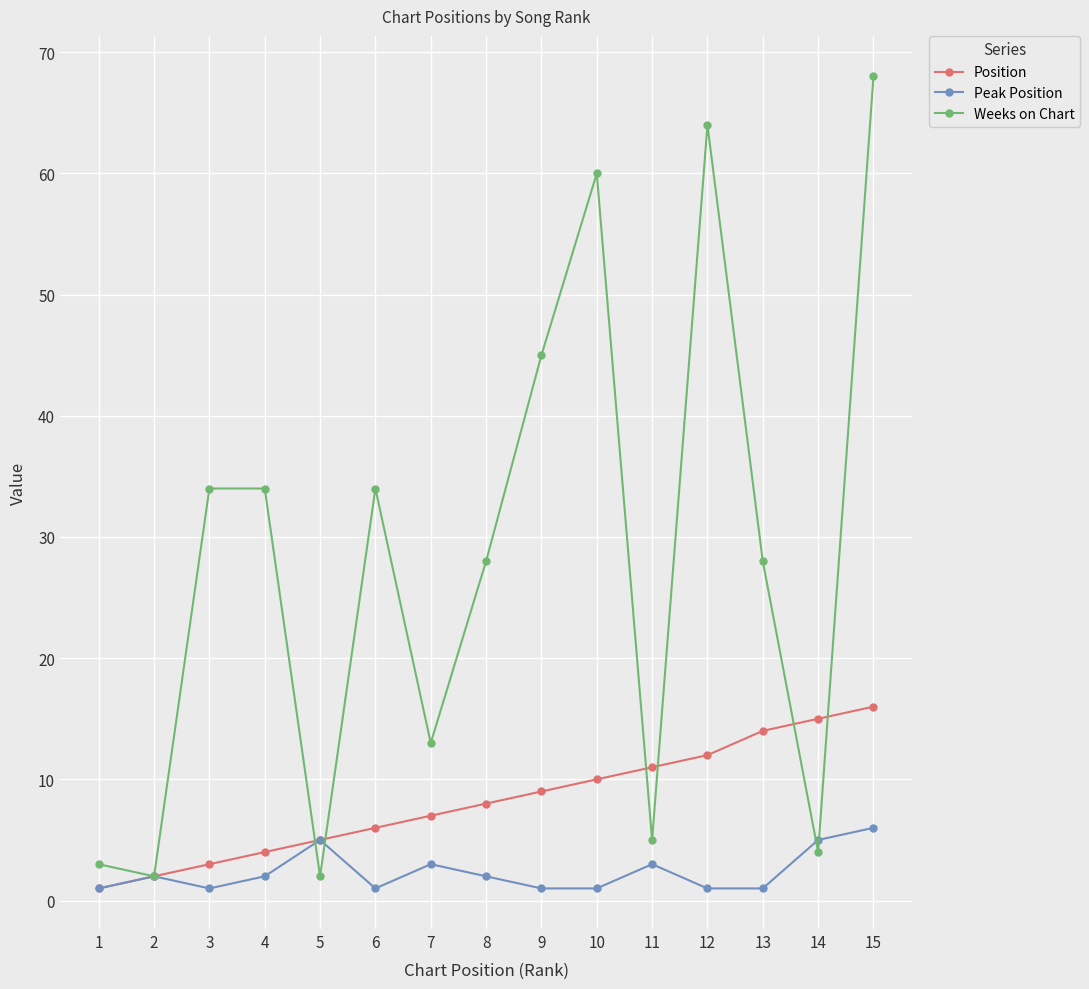

Which category has the highest value across all series?

15